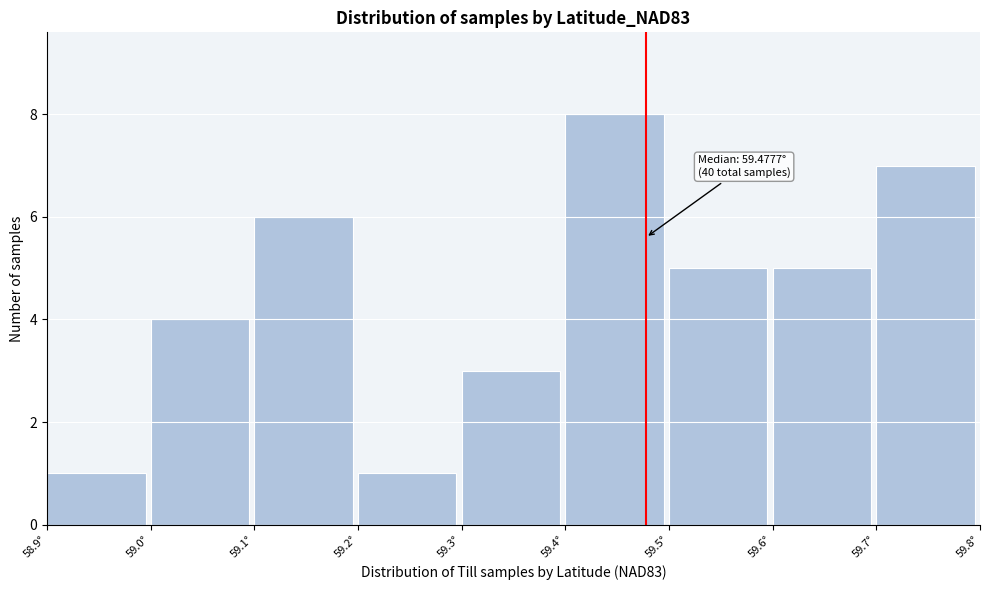

Over which range of the x-axis is the bar tallest?

59.4 to 59.5